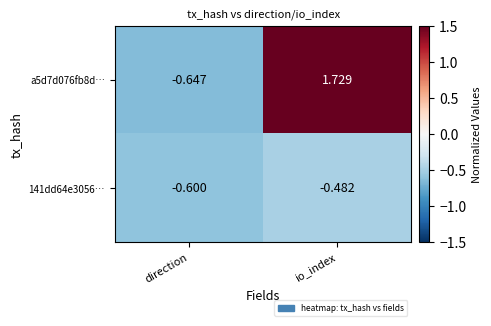

Between direction and io_index, which series saw the biggest shift?

a5d7d076fb8d…